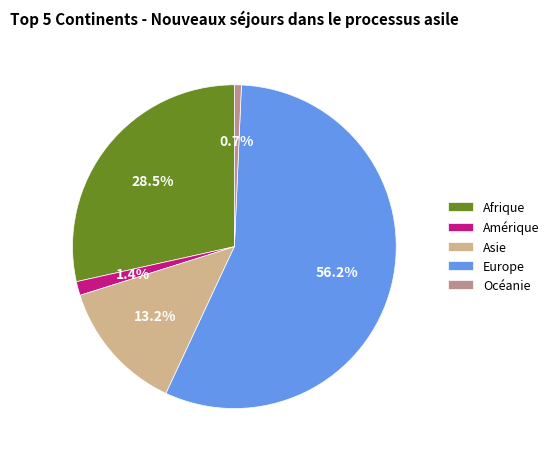

True or false: Europe accounts for 65% of the total.

False